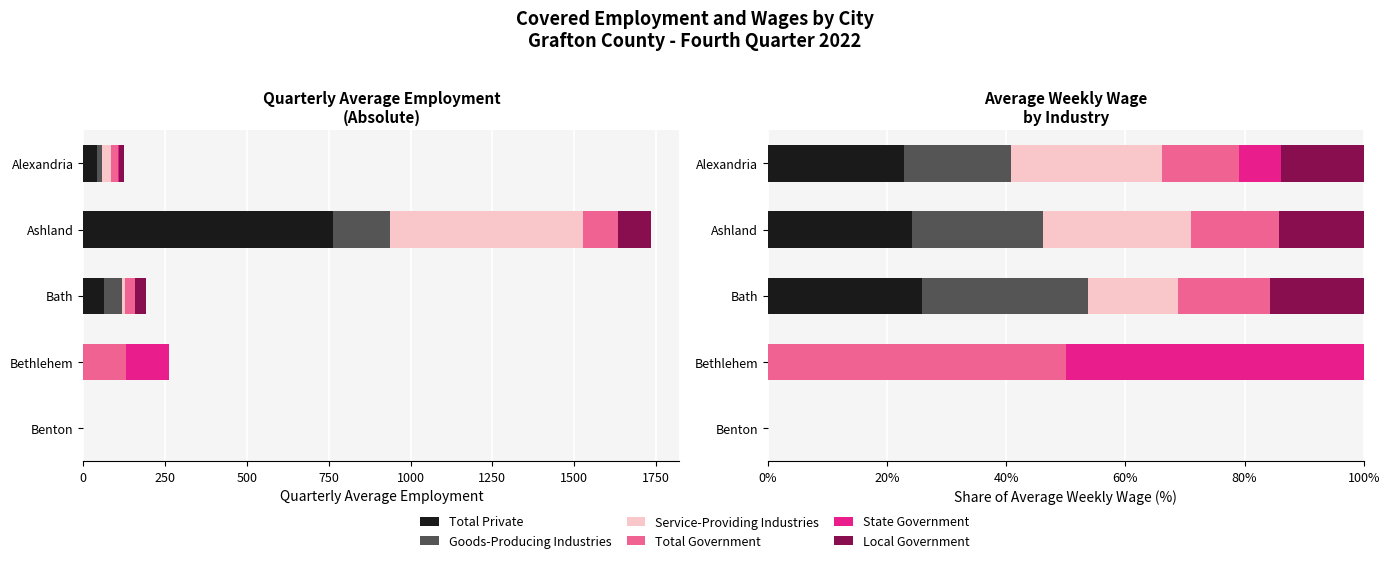

List the series in order of their peak value, highest first.

Total Government, State Government, Goods-Producing Industries, Total Private, Service-Providing Industries, Local Government